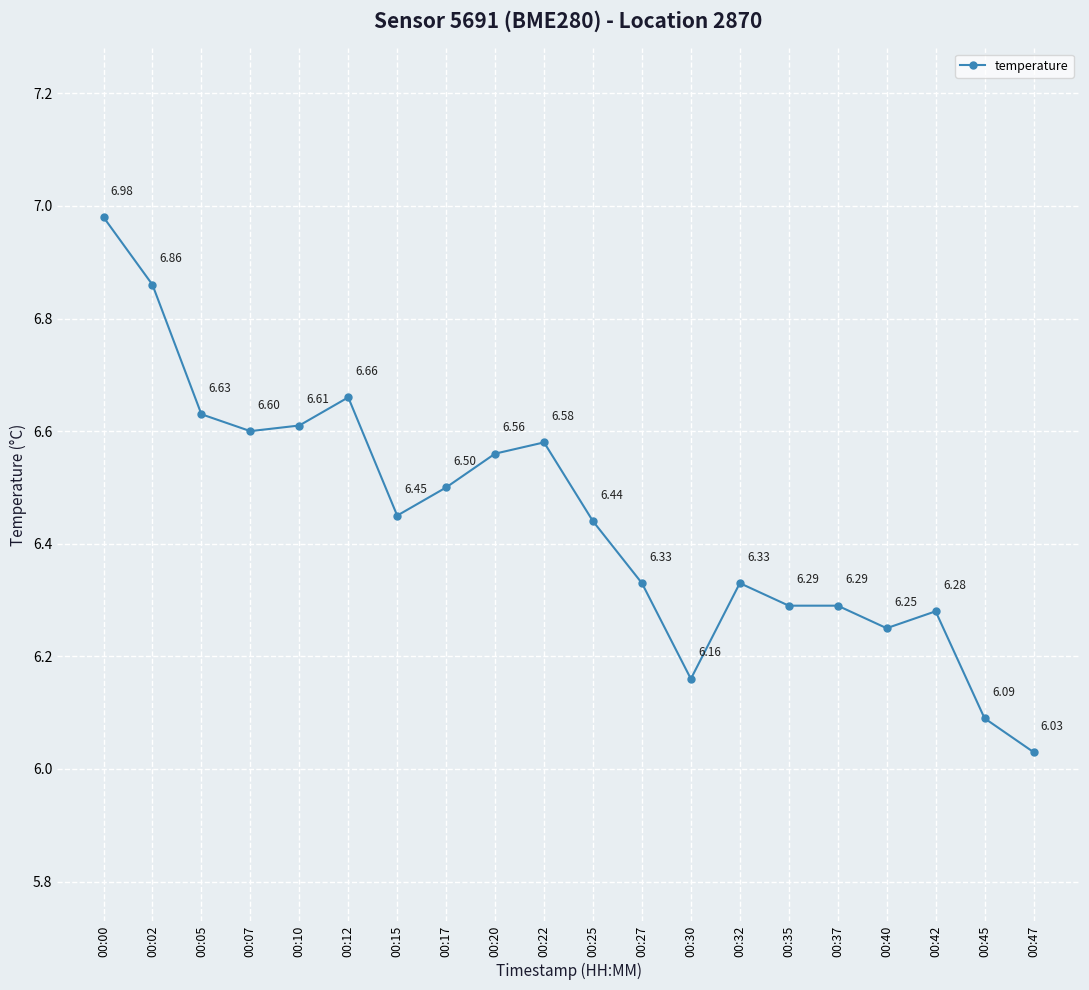

Which category has the lowest value across all series?

00:47